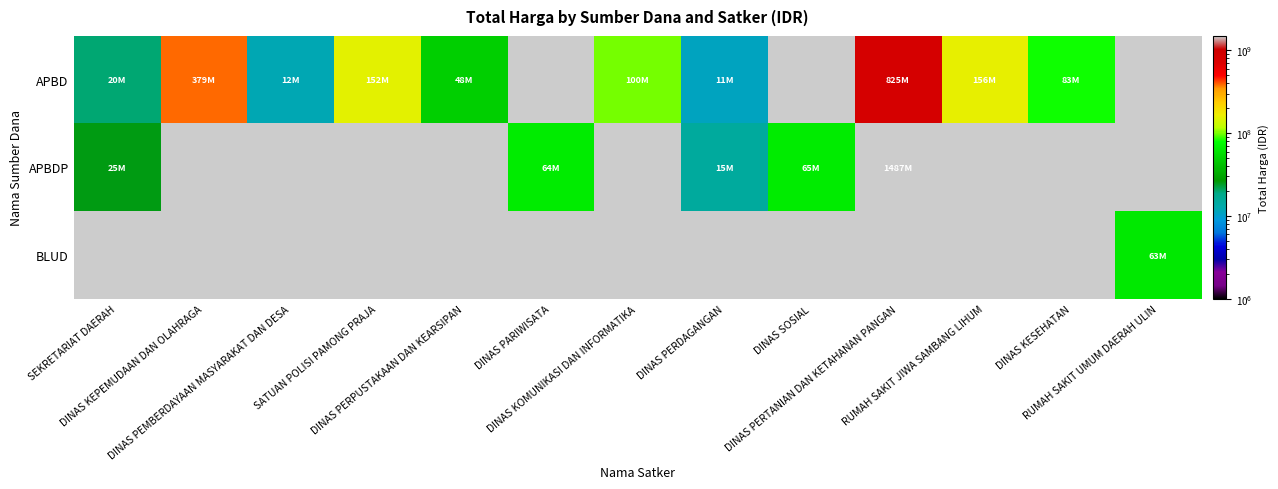

What is the lowest value of the APBDP series?

14750000.0